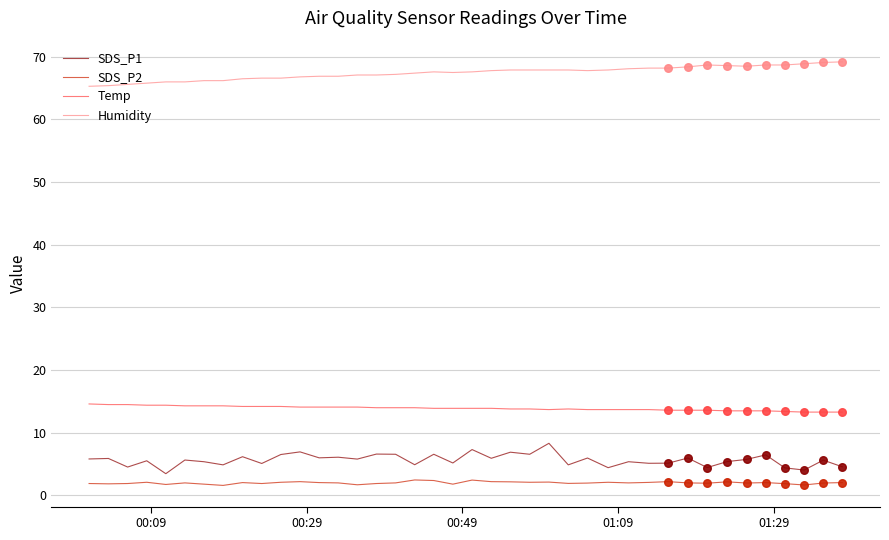

Which series has the largest total across all categories?

Humidity